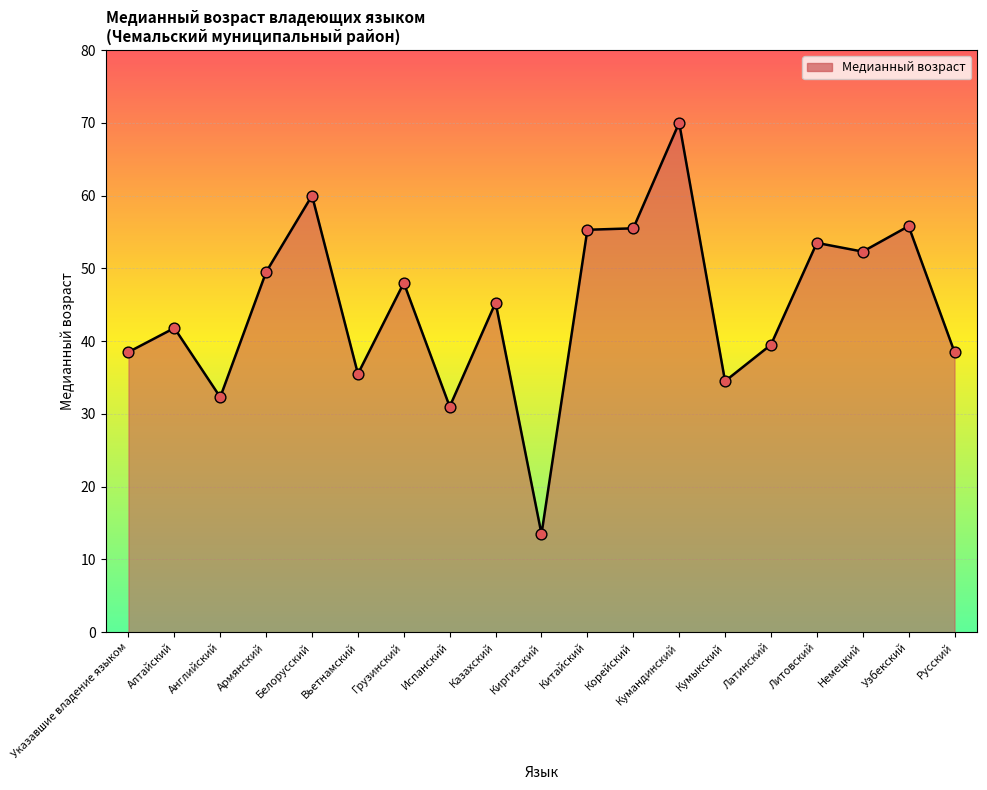

What is the change in value from Вьетнамский to Латинский?

+4.0